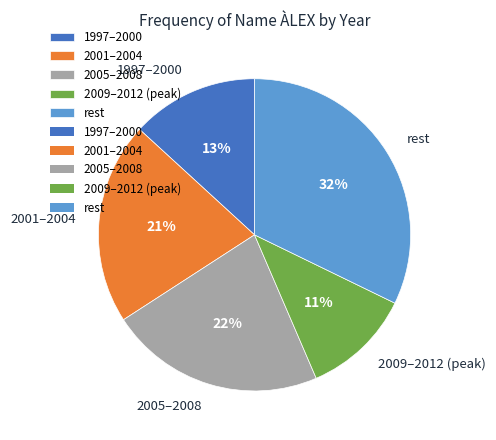

Do 1997–2000 and rest together represent more than half of the pie?

No